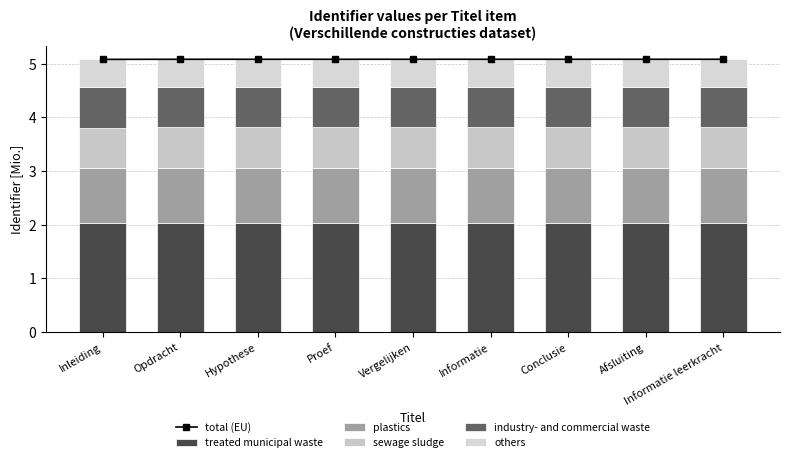

What position from the left is Hypothese?

3